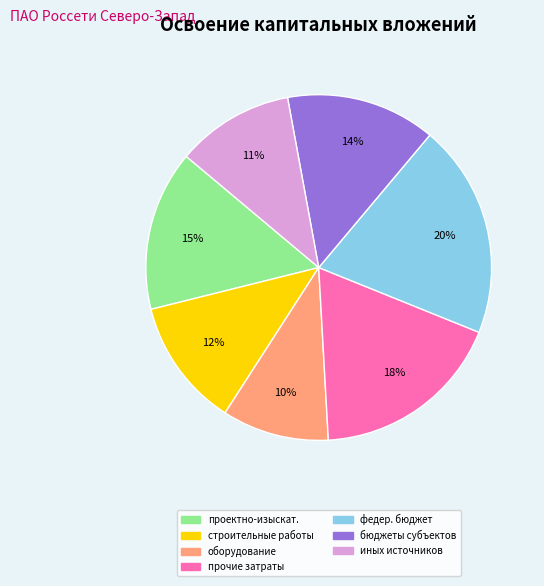

Does any single category account for the majority?

No